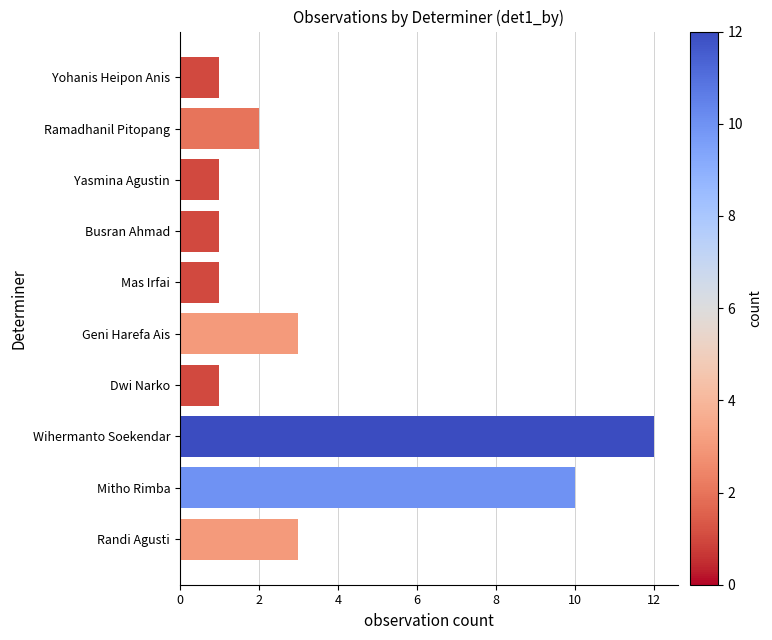

What is the difference between the second highest and minimum values?

9